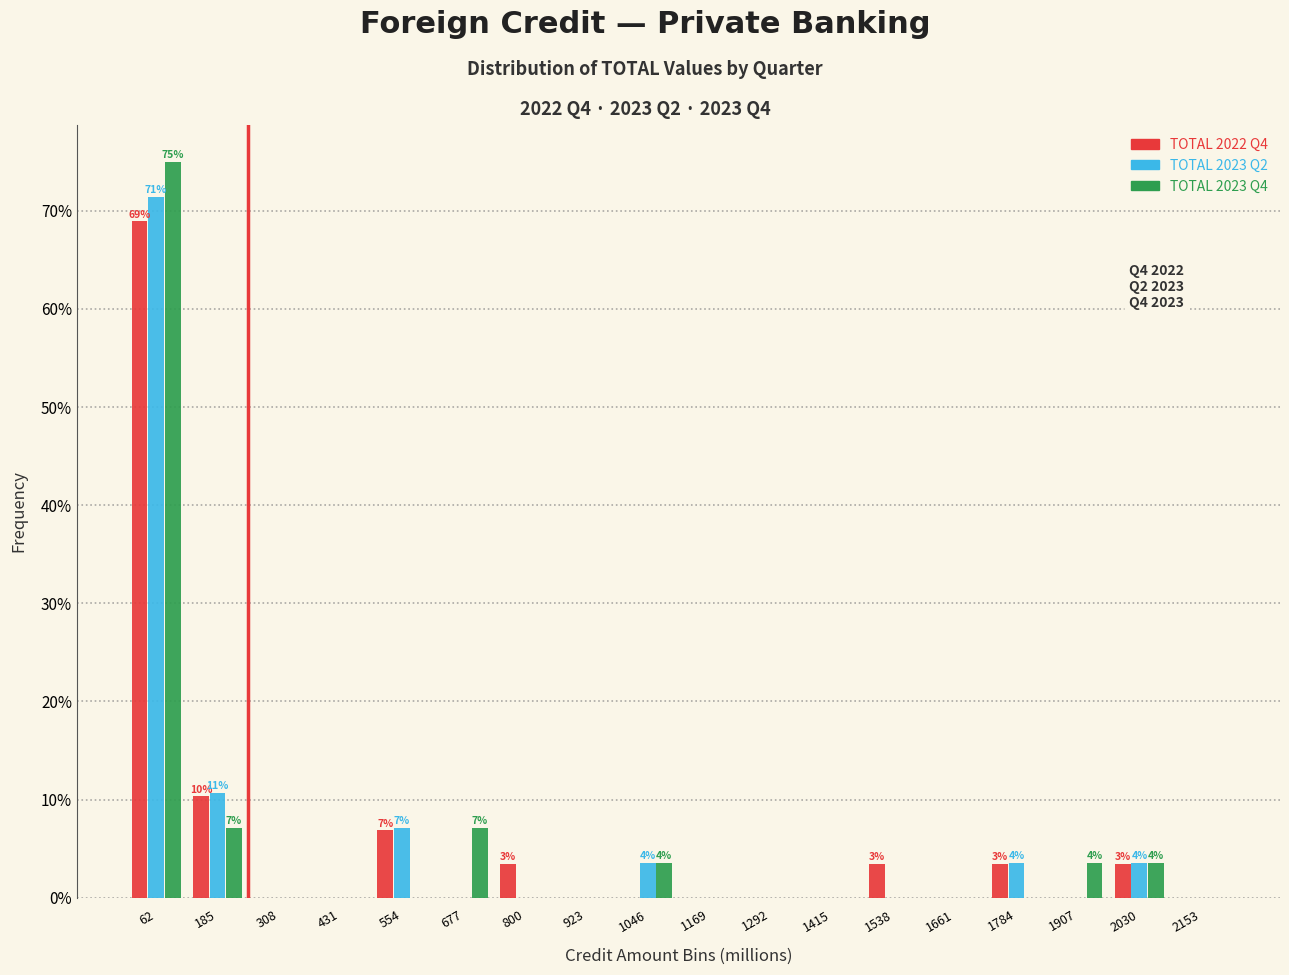

In the TOTAL 2023 Q2 series, which range on the x-axis has the tallest bar?

0 to 120